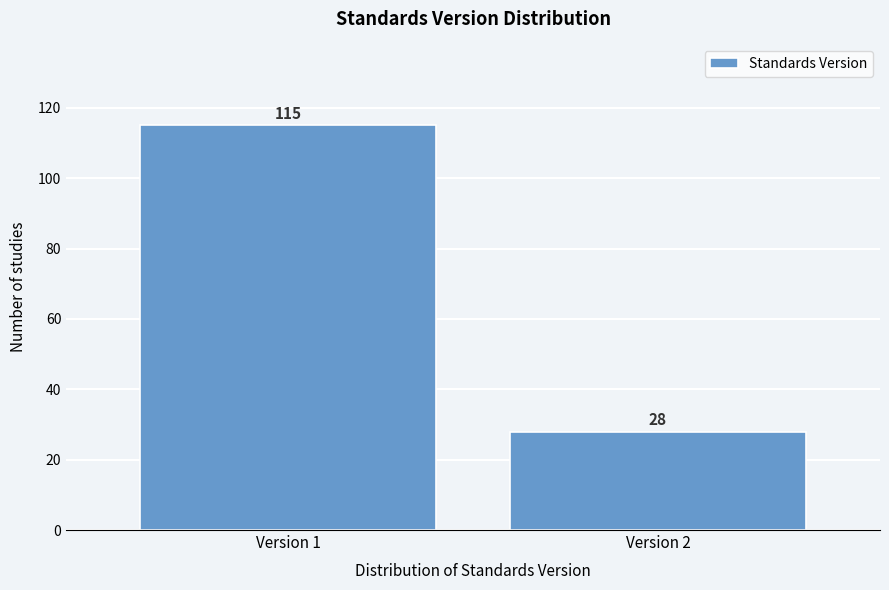

Reading left to right, extract all data points from this chart.

Version 1=115	Version 2=28